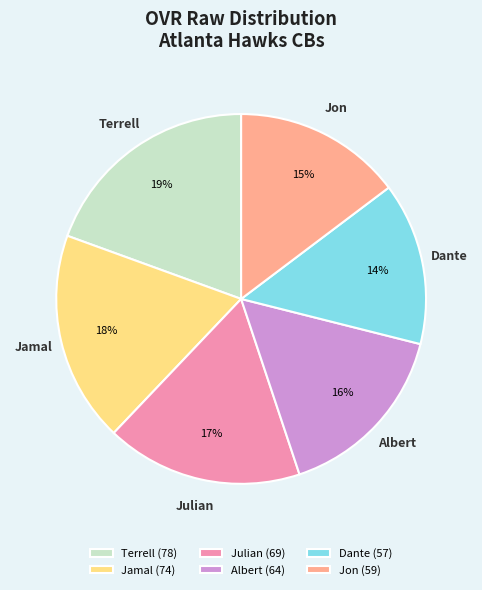

To the nearest percent, what portion does Dante represent?

14%